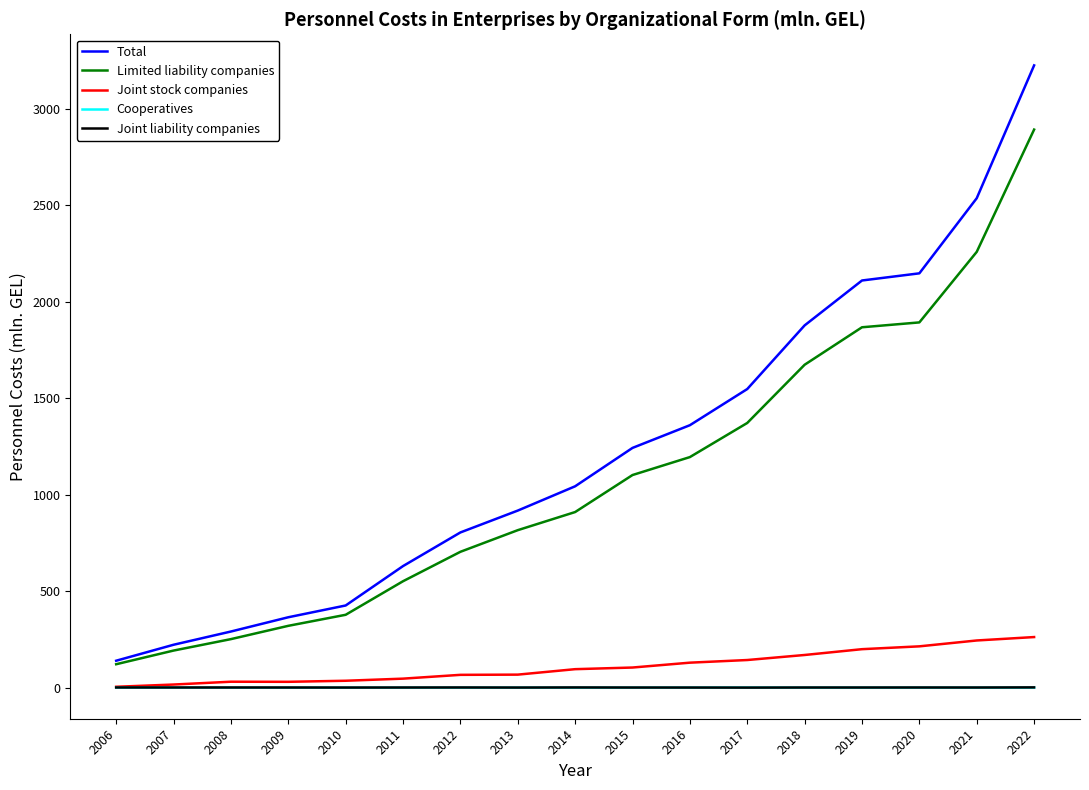

Is the value of Total at 2019 greater than the value of Cooperatives at 2006?

Yes